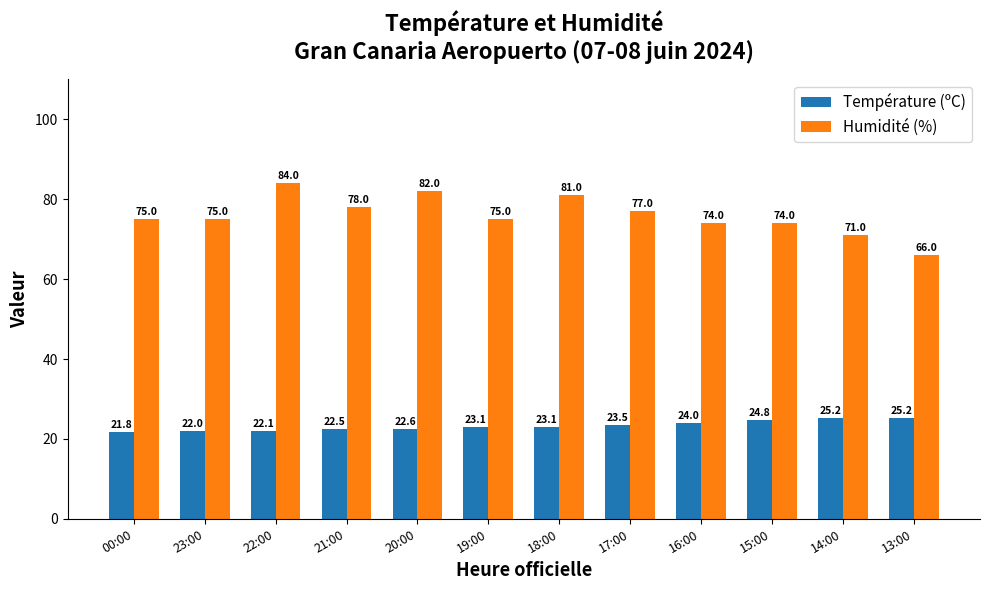

What is the sum of all Humidité (%) values?

912.0